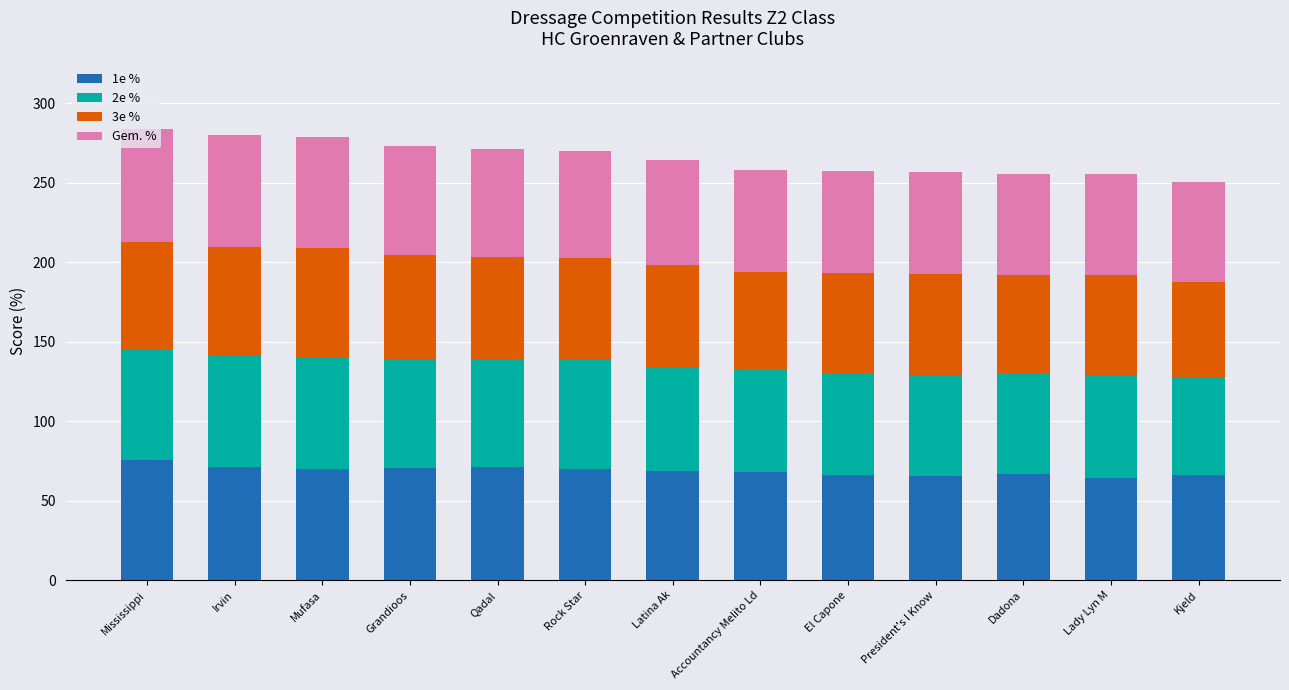

What is the sum of all 1e % values?

893.0